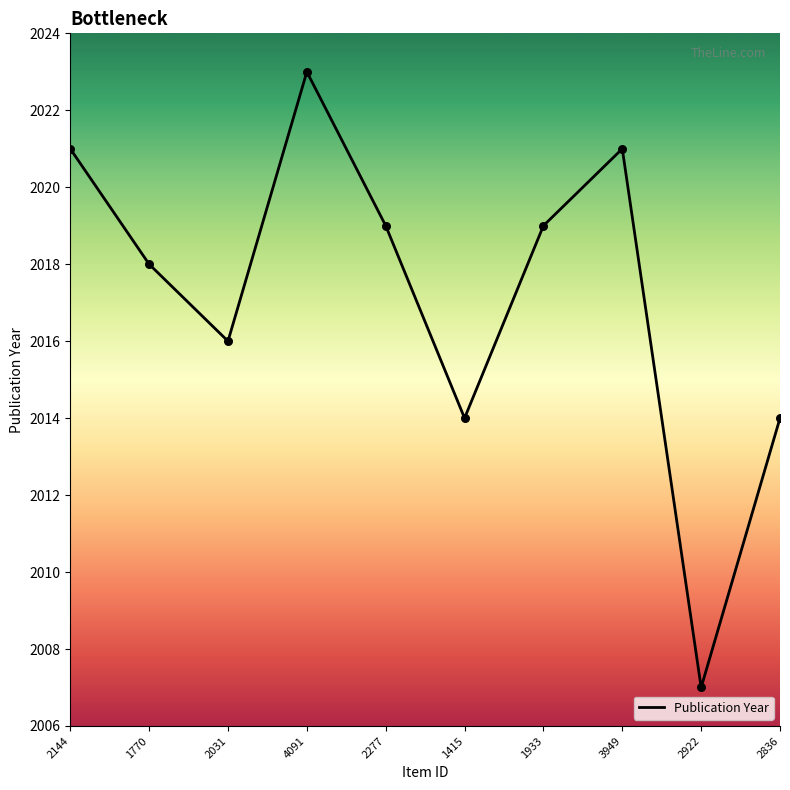

Approximately how many times larger is the value at 2144 compared to 2031?

1.0